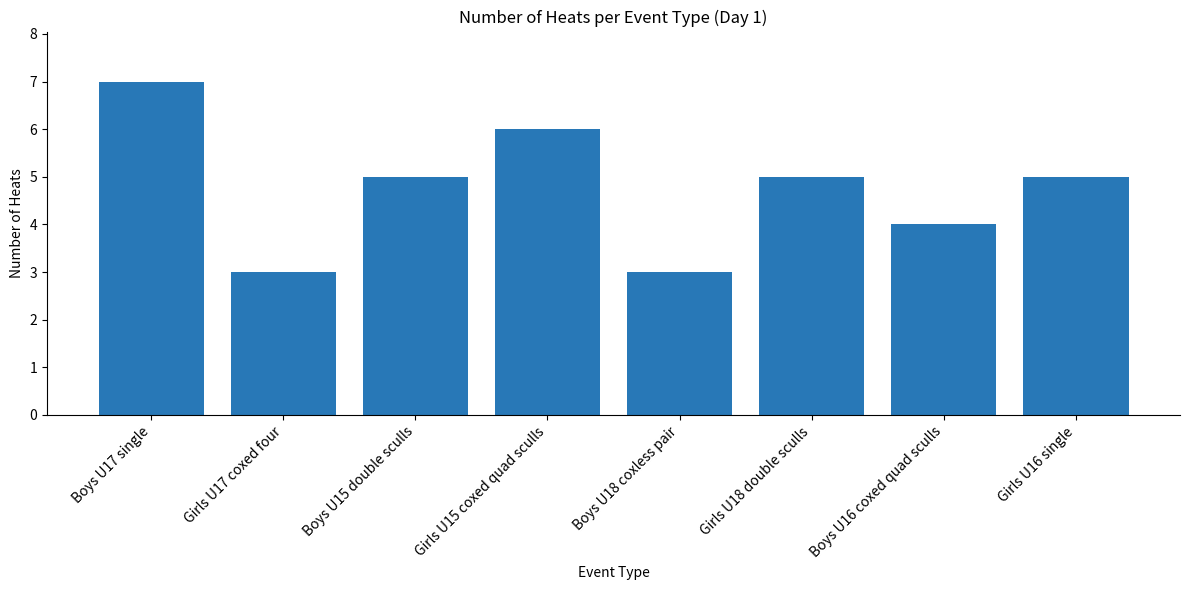

What value does the data have at Girls U15 coxed quad sculls?

6